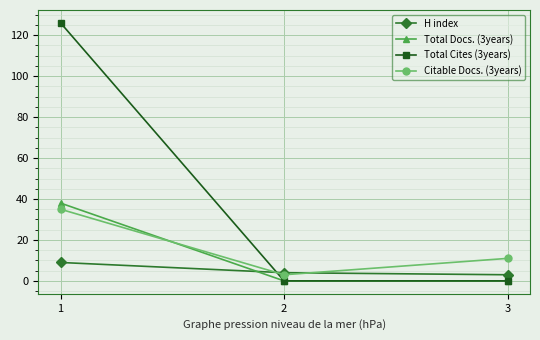

Which series has the largest range (max minus min)?

Total Cites (3years)